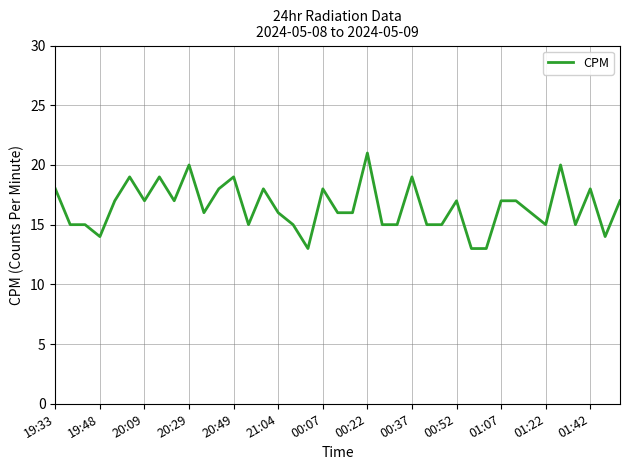

What is the sum of all values?

643